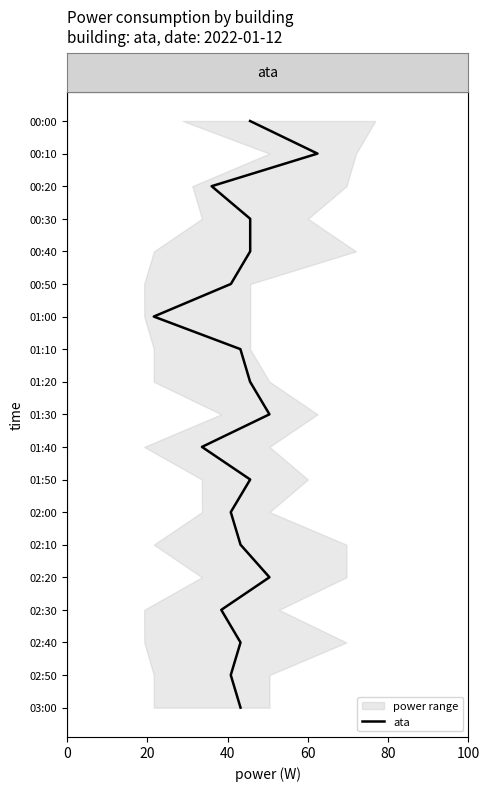

What position from the right is 10?

9